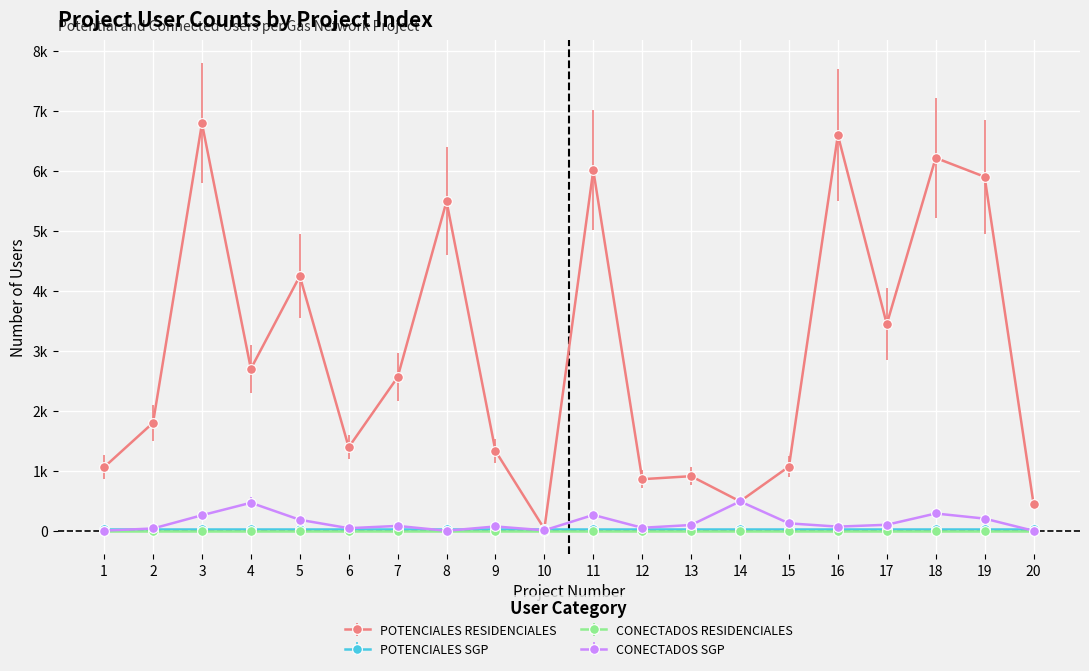

Does the chart have visible grid lines?

Yes